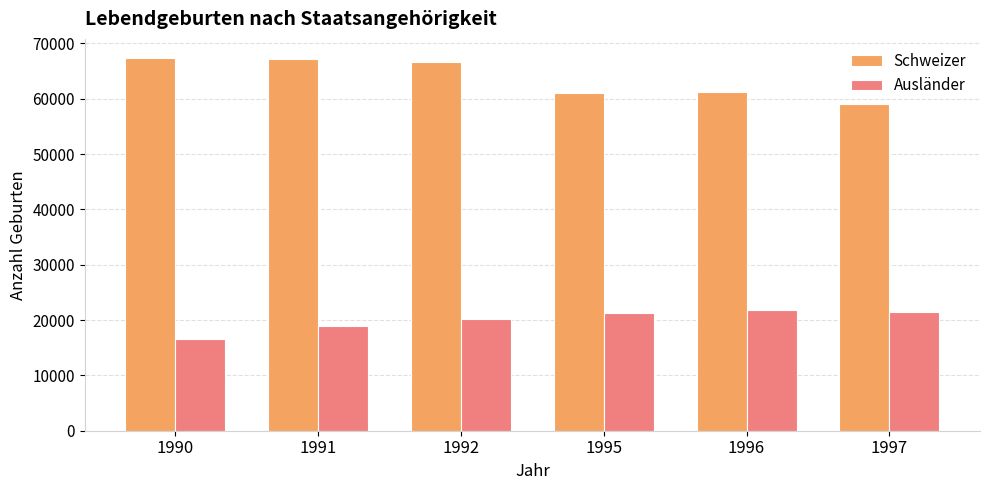

What is the difference between the maximum and minimum values in the Ausländer series?

5297